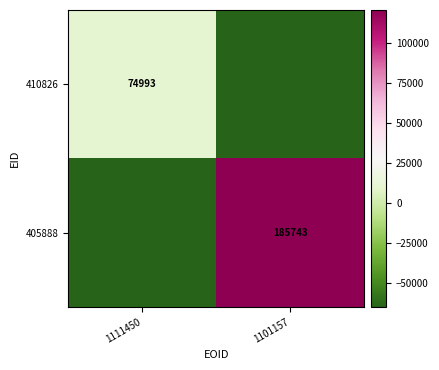

The 410826 series shows 74993 at 1111450. True or false?

True